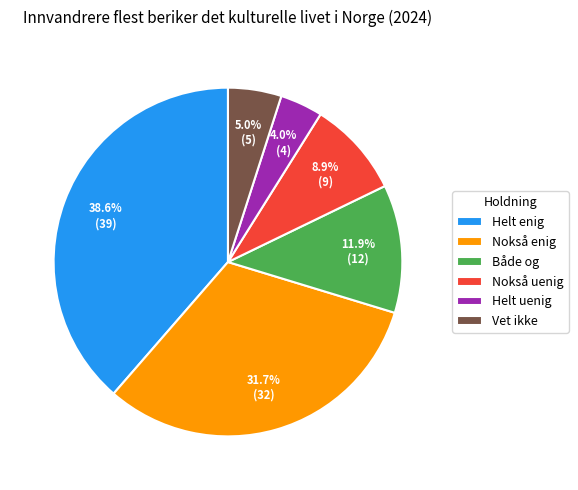

To the nearest percent, what portion does Nokså uenig represent?

9%